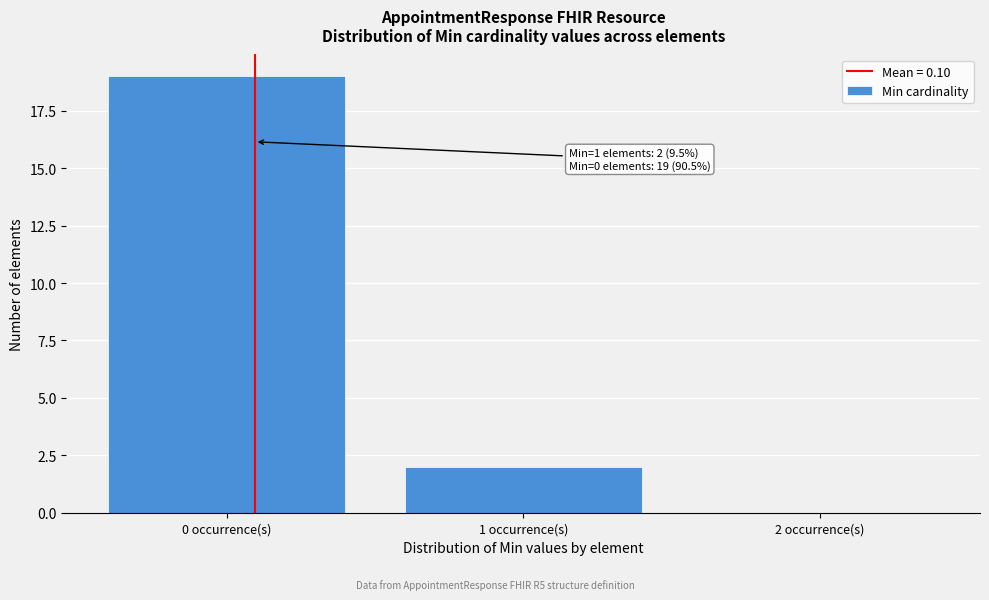

Which range on the x-axis has the tallest bar?

-0.5 to 0.5